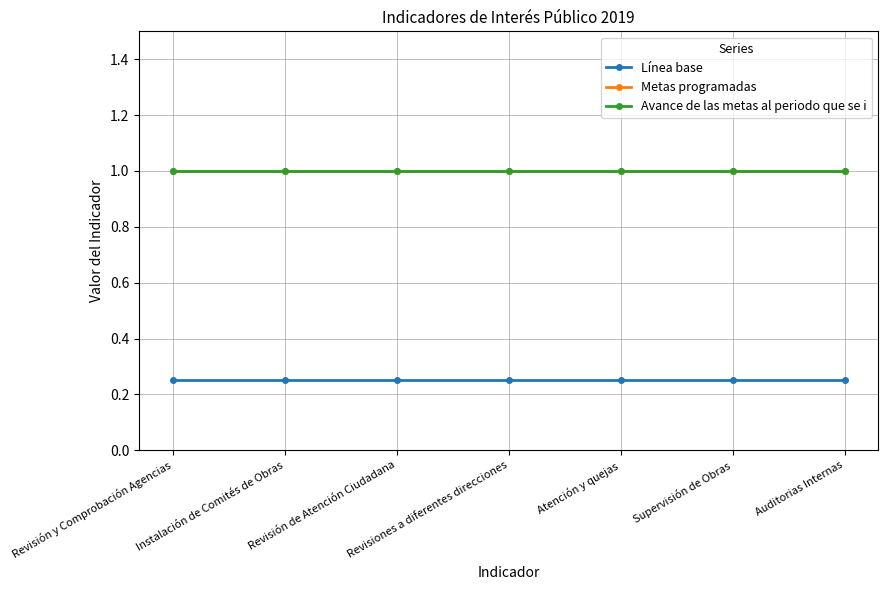

What is the value of the Línea base point at the 7th from the left?

0.2